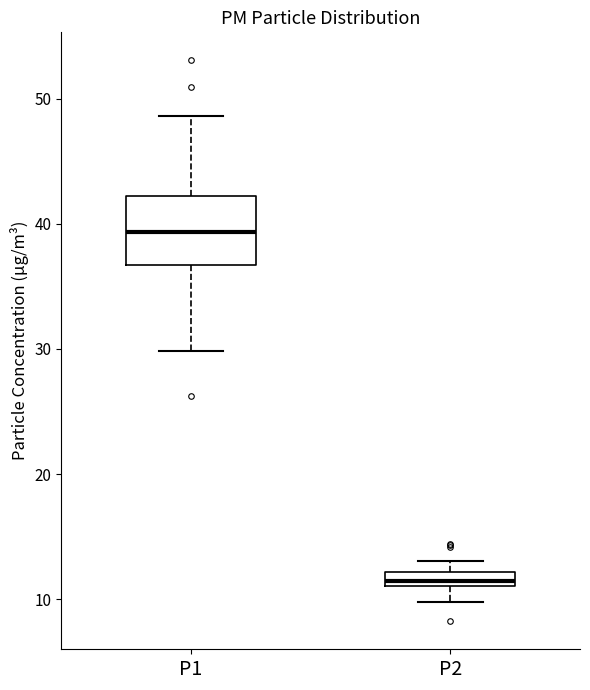

Which box is the tallest, from its lower edge to its upper edge?

P1